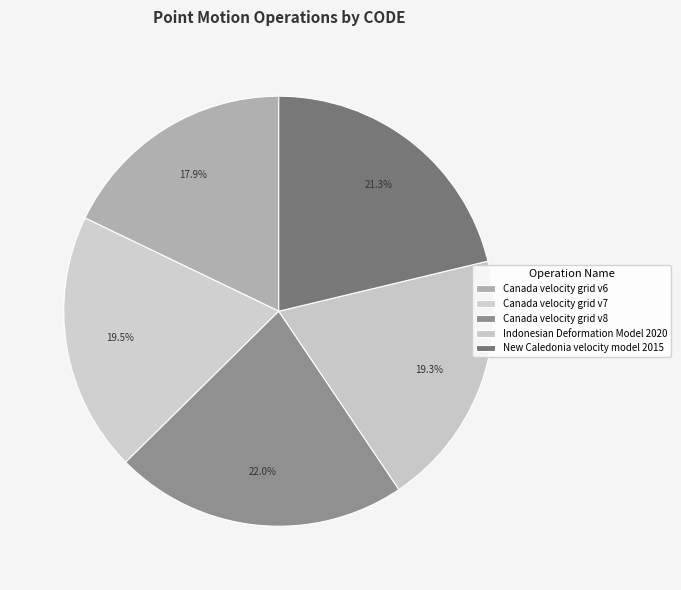

Which category has the smallest portion of the pie?

Canada velocity grid v6